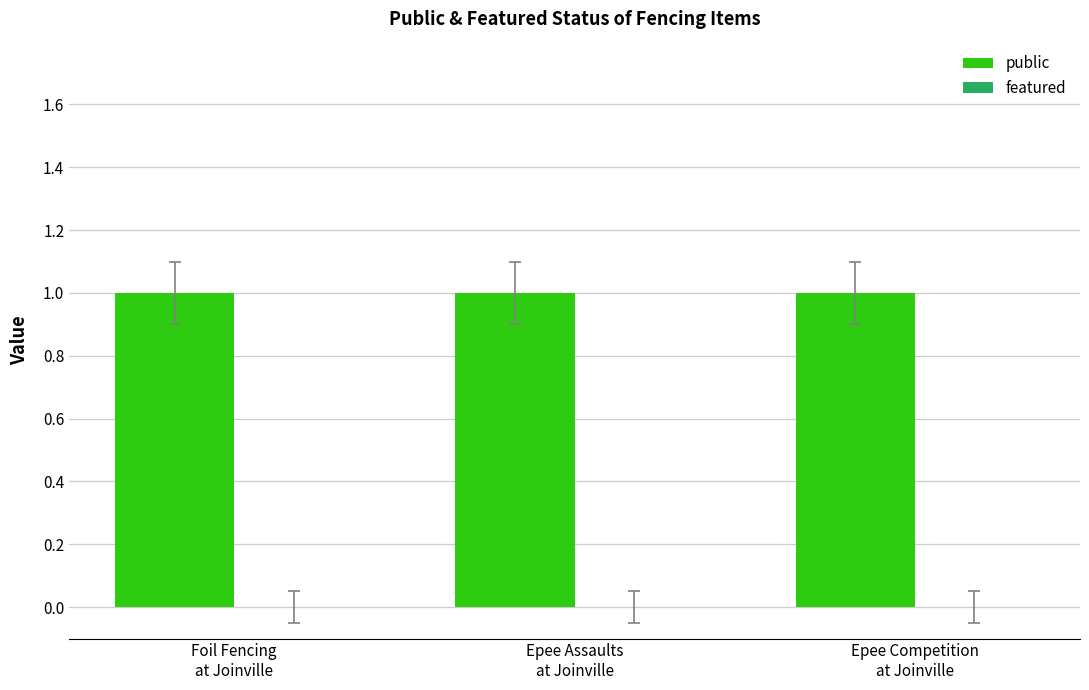

What is the greatest value displayed?

1